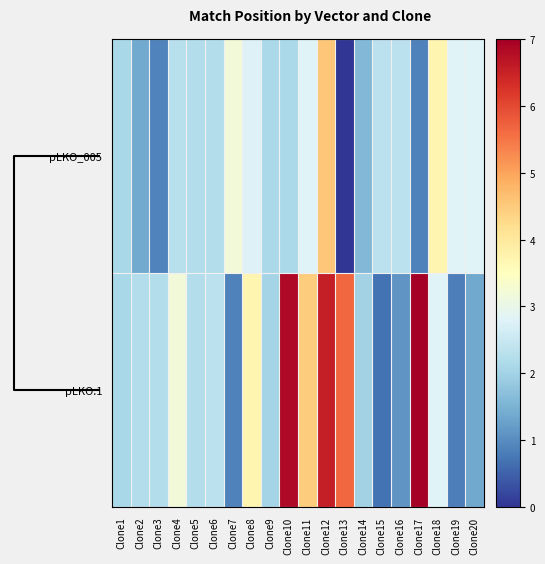

List the series in order of their overall mean, lowest first.

pLKO_005, pLKO.1